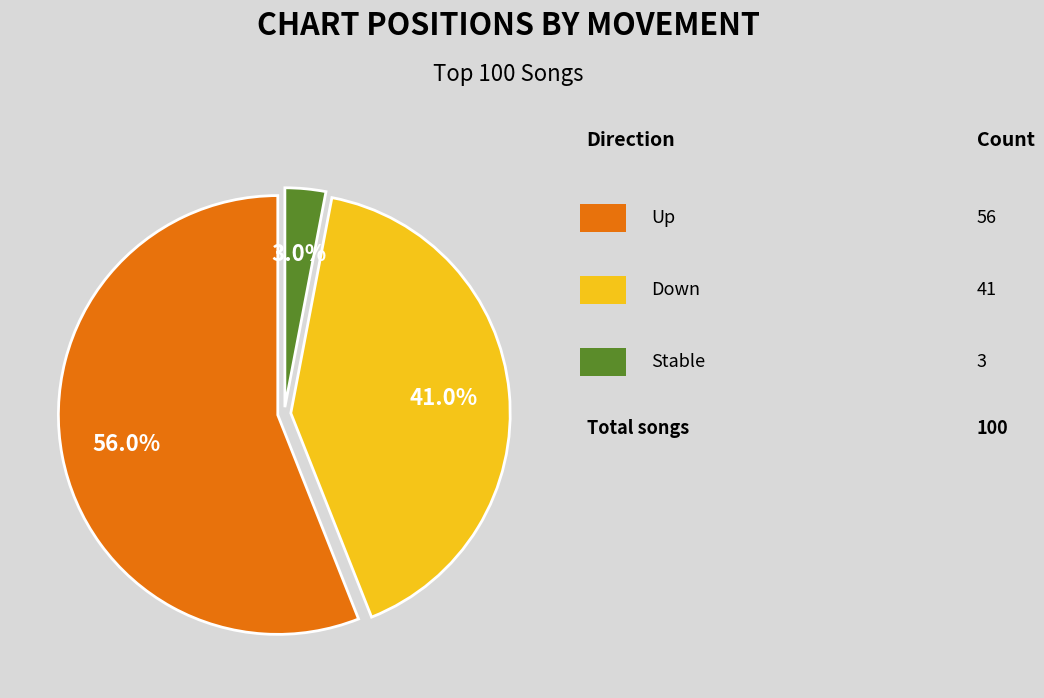

Is there any slice that represents more than half of the pie?

Yes